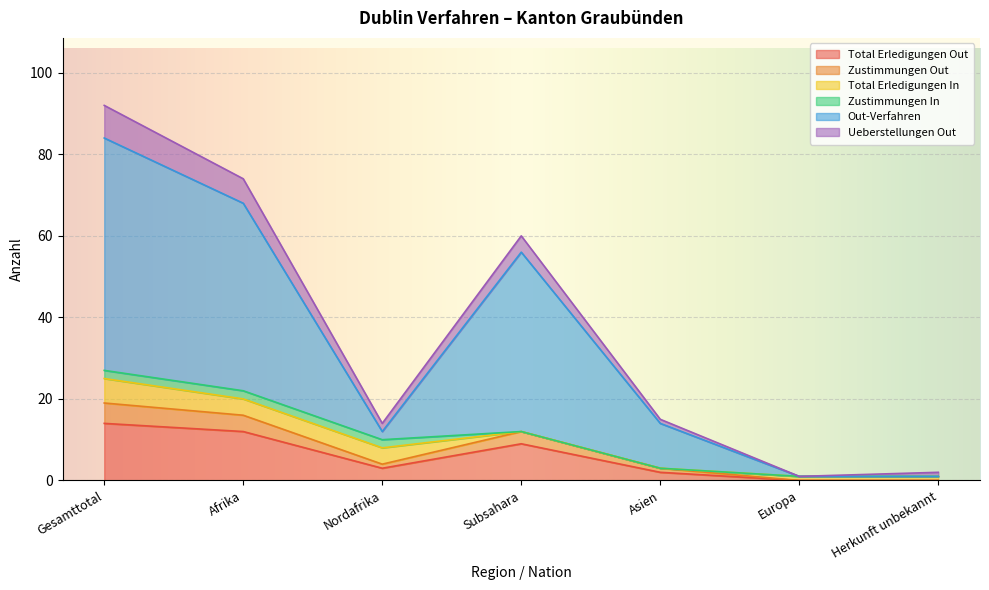

True or false: Total Erledigungen Out and Zustimmungen Out intersect in this chart.

False